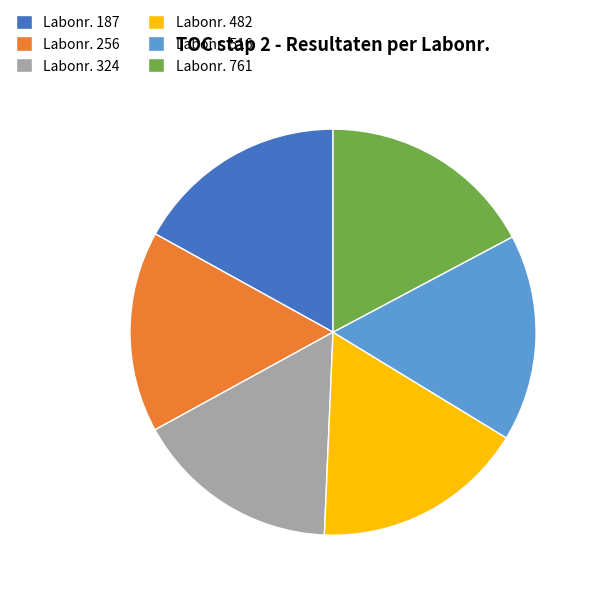

Count the number of slices in the pie.

6